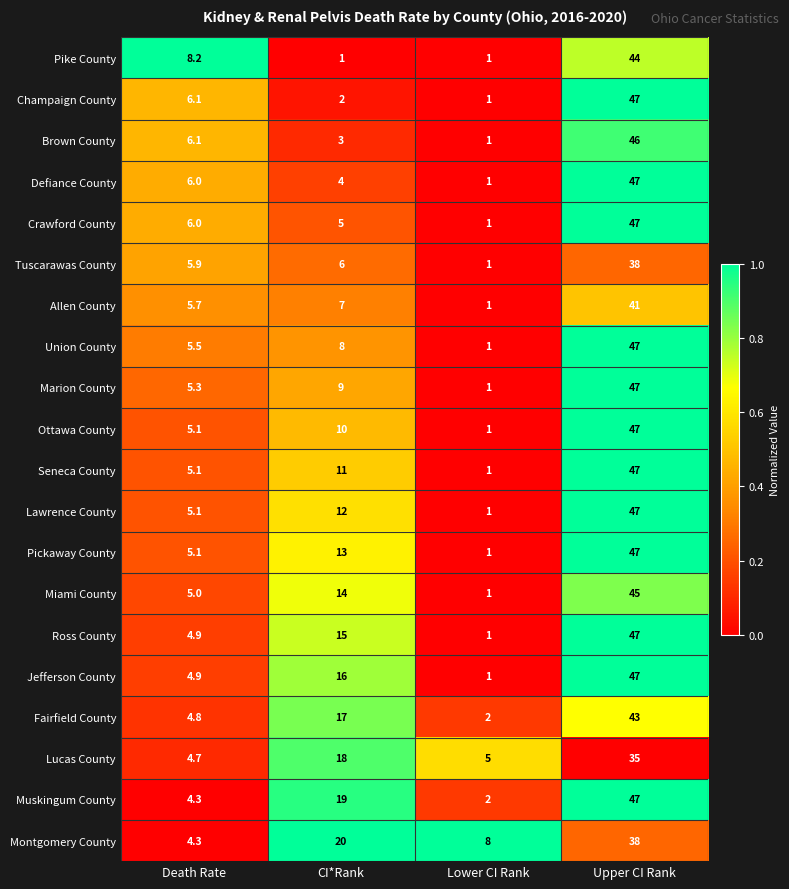

What is the difference between the maximum and minimum values in the Pike County series?

43.0